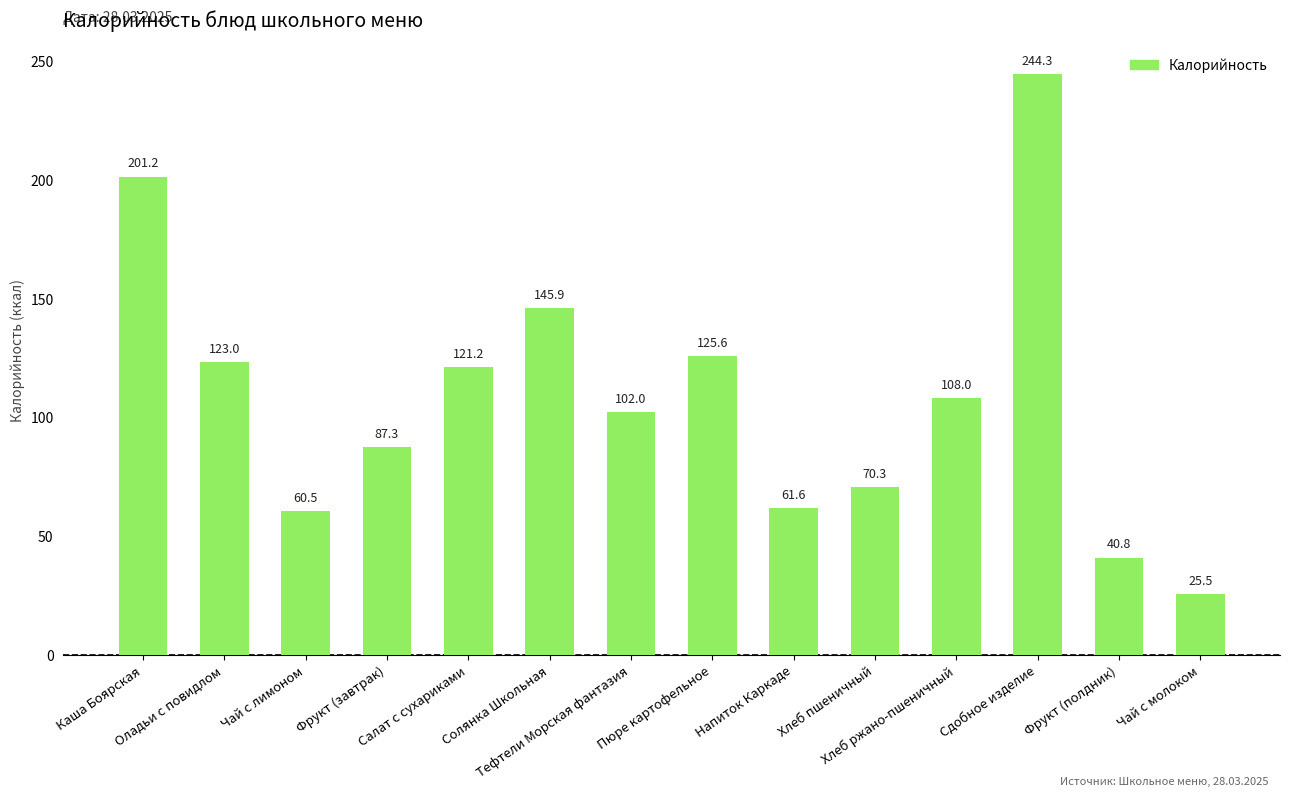

Reading right to left, list all the values displayed in this chart.

25.5	40.8	244.3	108.0	70.3	61.6	125.6	102.0	145.9	121.2	87.3	60.5	123.0	201.2